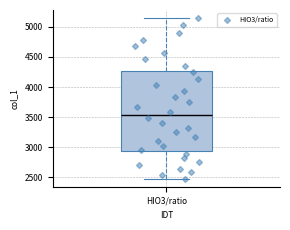

Transcribe this box plot: give where the median line is, the range the box spans, and where the two whiskers end, as read against the y-axis. The values are not printed on the chart, so give them approximately, as read against the axis.

median 3550, box 2950 to 4250, whiskers 2450 to 5150